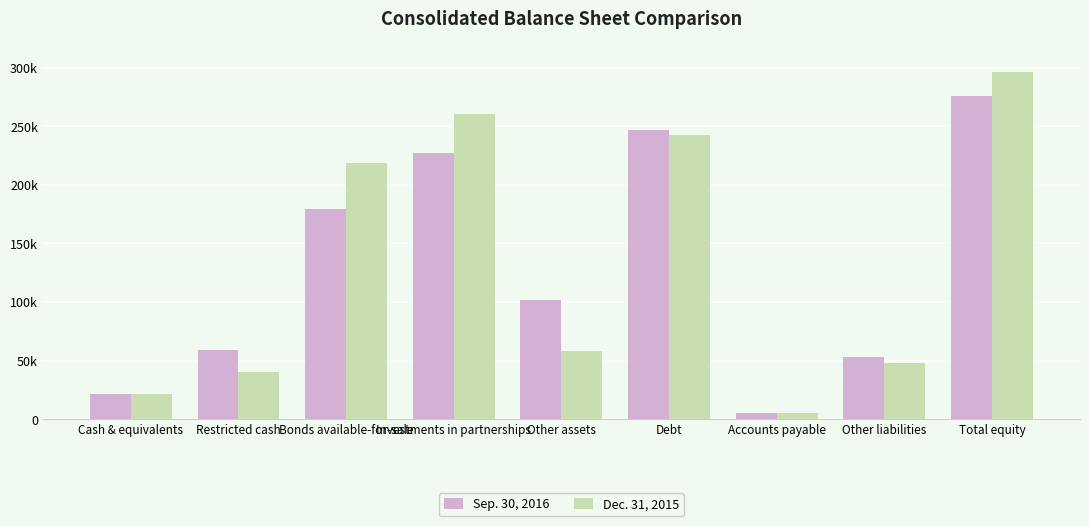

At which label does Sep. 30, 2016 reach its minimum?

Accounts payable